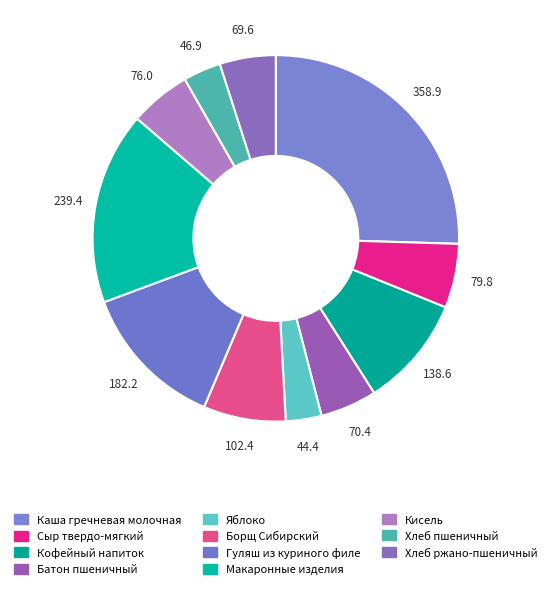

How many slices are in this pie chart?

11